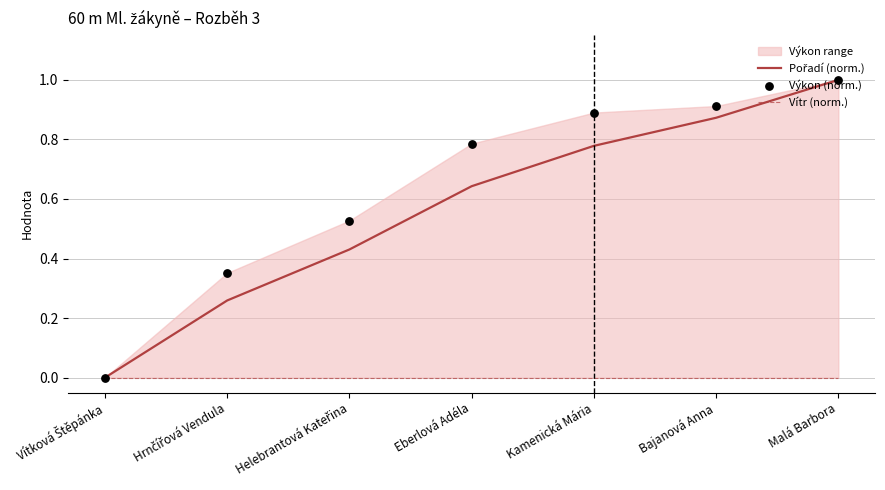

At which category is the sum across all series the highest?

Malá Barbora